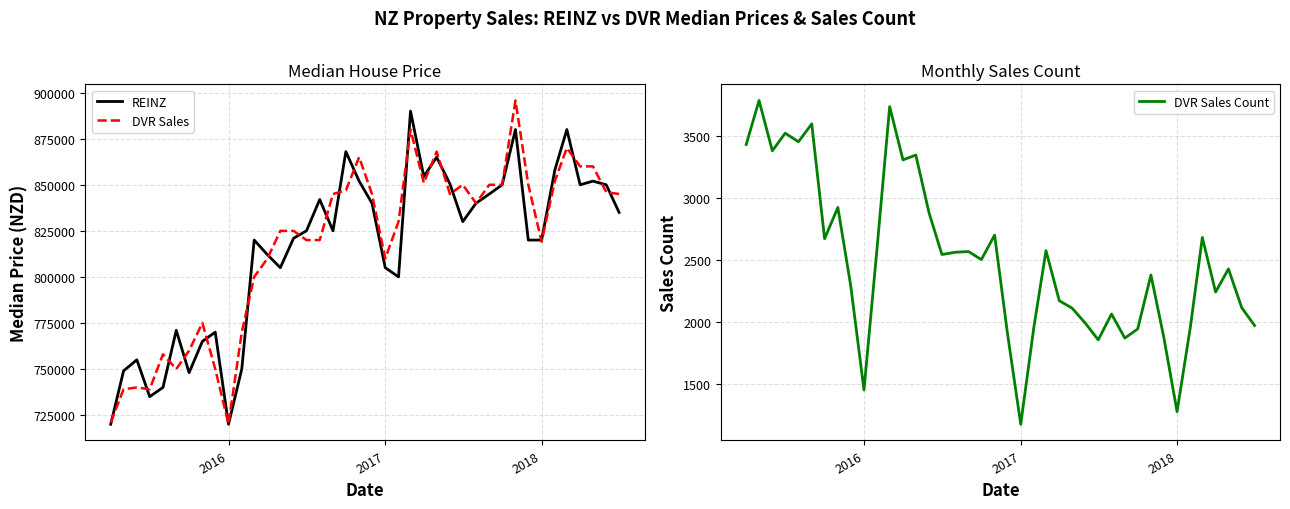

What is the maximum value for REINZ?

890000